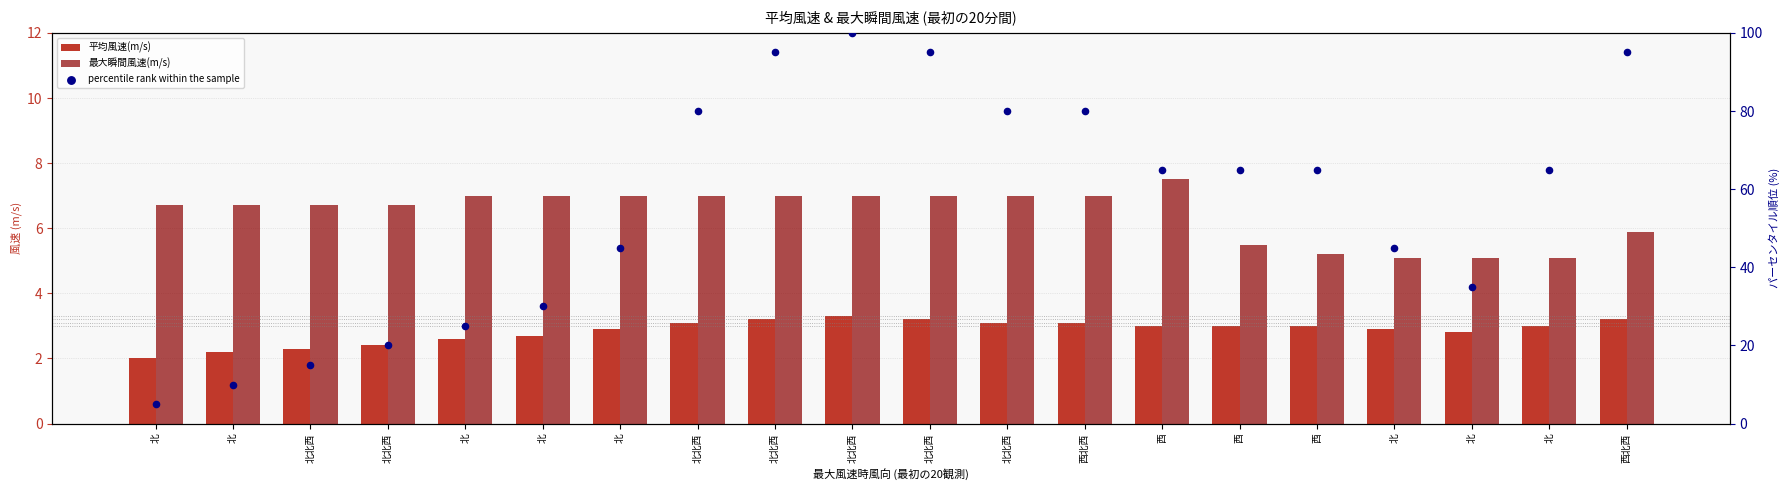

Which series has the widest spread of Y values?

percentile rank within the sample